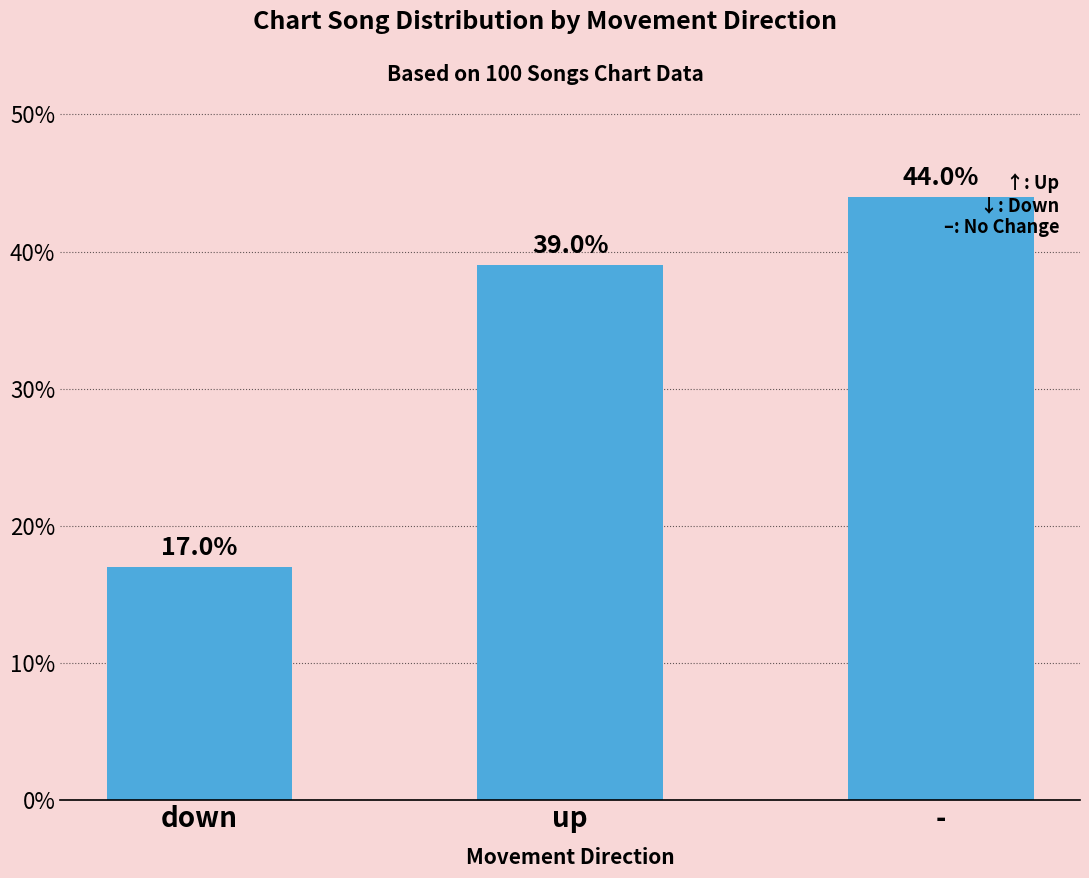

What is the average value?

33